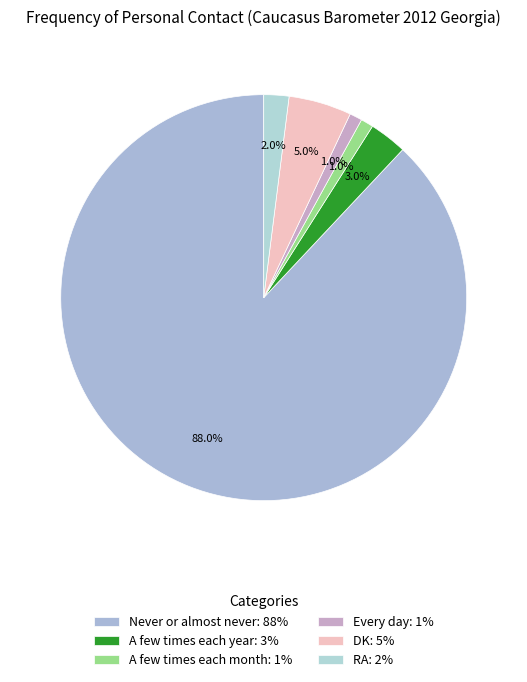

Count the number of slices in the pie.

6